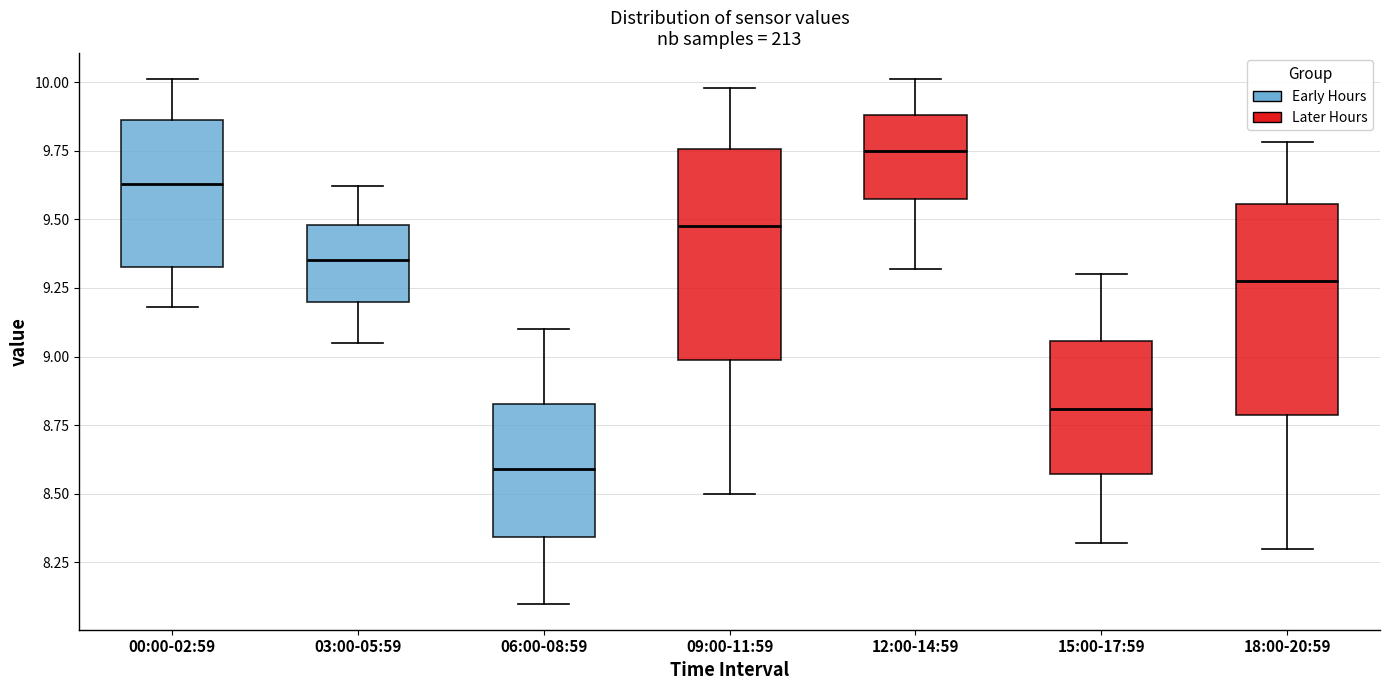

Reading left to right, read every box against the y-axis: the position of its median line, the range the box covers, and the ends of its whiskers. The values are not printed on the chart, so give them approximately, as read against the axis.

00:00-02:59: median 9.65, box 9.35 to 9.85, whiskers 9.20 to 10.00
03:00-05:59: median 9.35, box 9.20 to 9.50, whiskers 9.05 to 9.60
06:00-08:59: median 8.60, box 8.35 to 8.85, whiskers 8.10 to 9.10
09:00-11:59: median 9.50, box 9.00 to 9.75, whiskers 8.50 to 10.00
12:00-14:59: median 9.75, box 9.55 to 9.90, whiskers 9.30 to 10.00
15:00-17:59: median 8.80, box 8.55 to 9.05, whiskers 8.30 to 9.30
18:00-20:59: median 9.30, box 8.80 to 9.55, whiskers 8.30 to 9.80